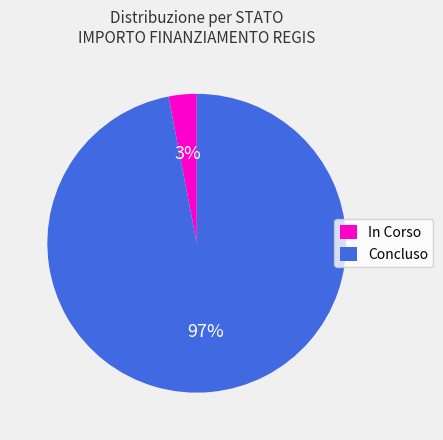

Which slice is the largest?

Concluso